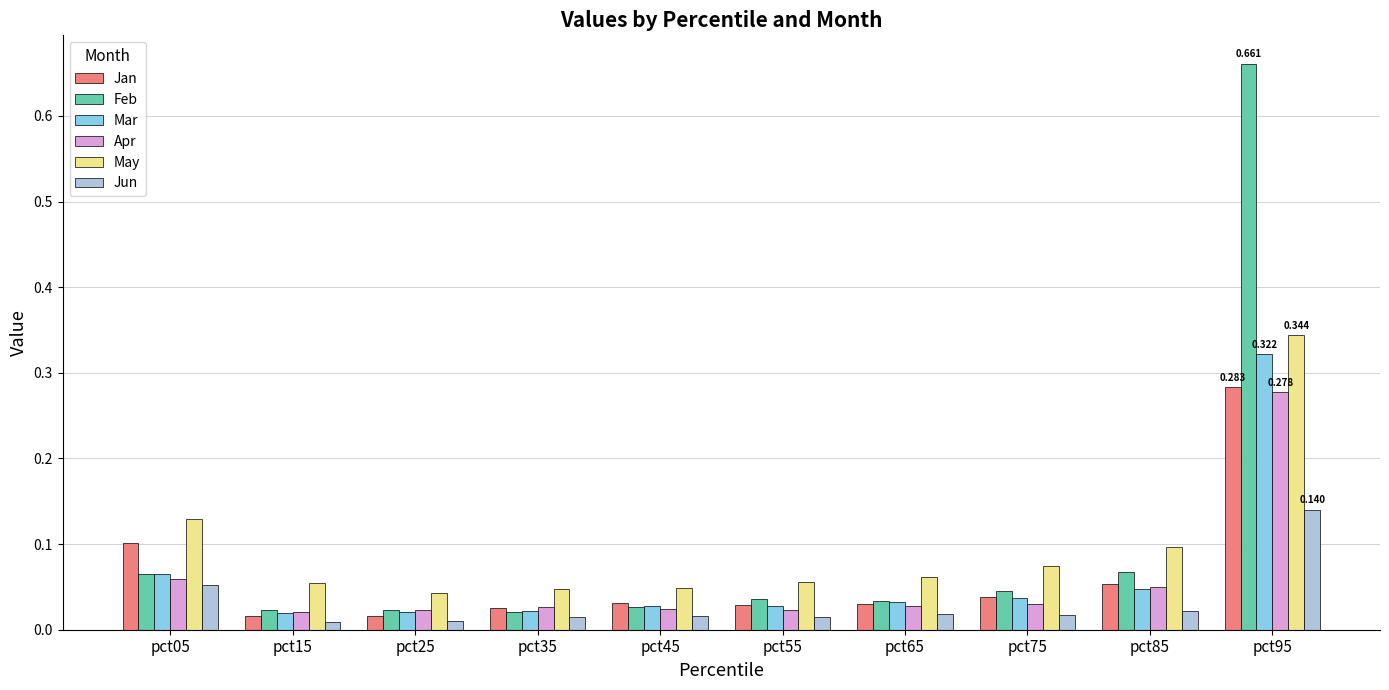

Is it true that Feb equals 0.1 at pct05?

True